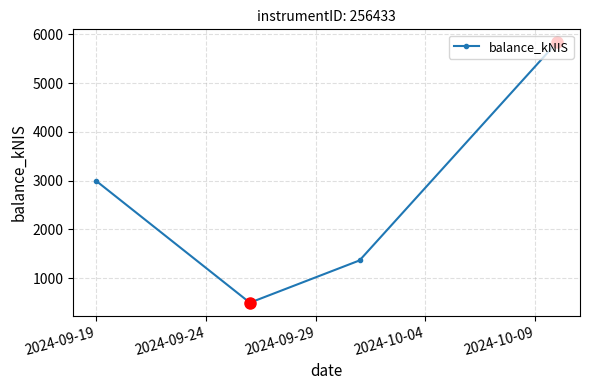

How many data points does each series have?

4